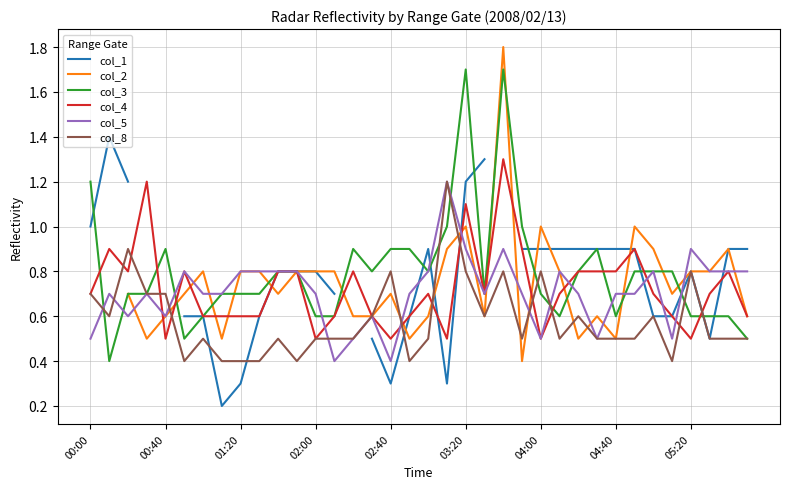

What is the sum of all col_8 values?

21.0